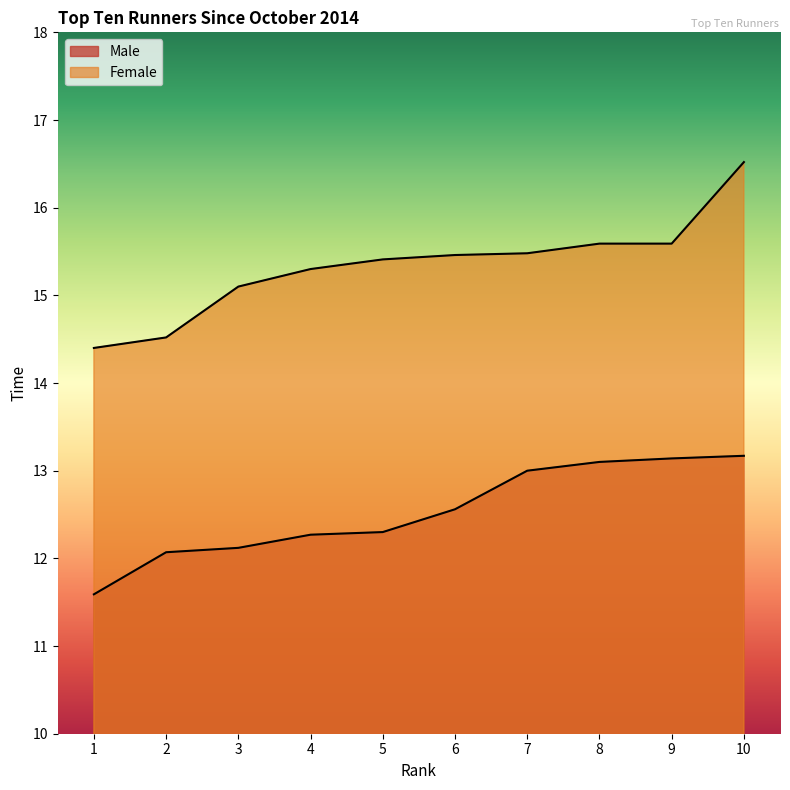

What is the difference between the maximum and minimum values in the Male series?

1.6